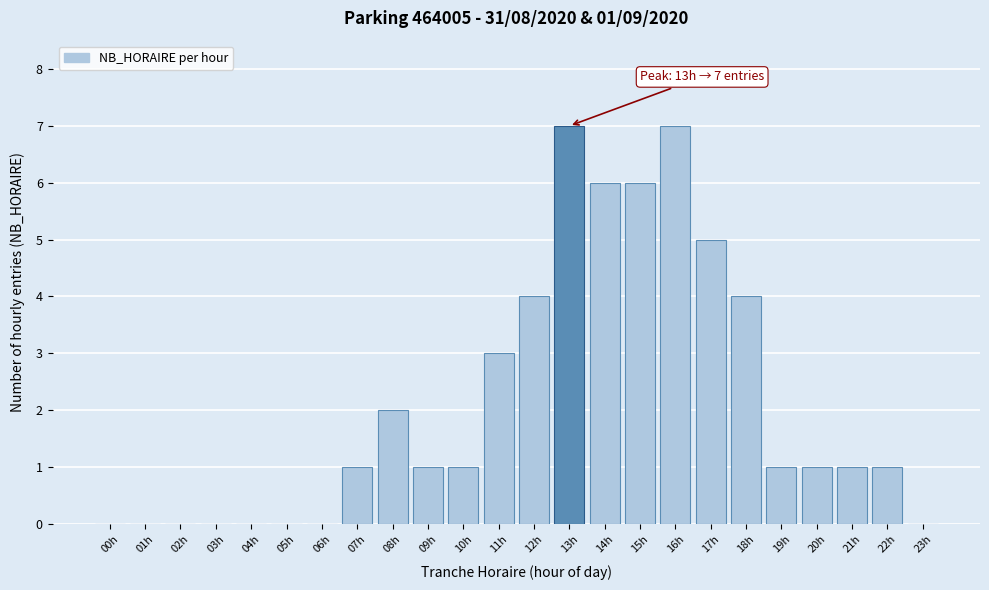

Reading left to right, transcribe all the data shown in this chart.

00h=0	01h=0	02h=0	03h=0	04h=0	05h=0	06h=0	07h=1	08h=2	09h=1	10h=1	11h=3	12h=4	13h=7	14h=6	15h=6	16h=7	17h=5	18h=4	19h=1	20h=1	21h=1	22h=1	23h=0